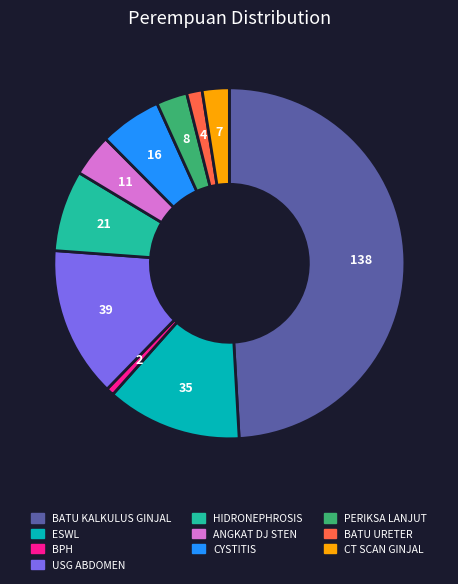

Combined, do BPH and CT SCAN GINJAL account for over 50%?

No